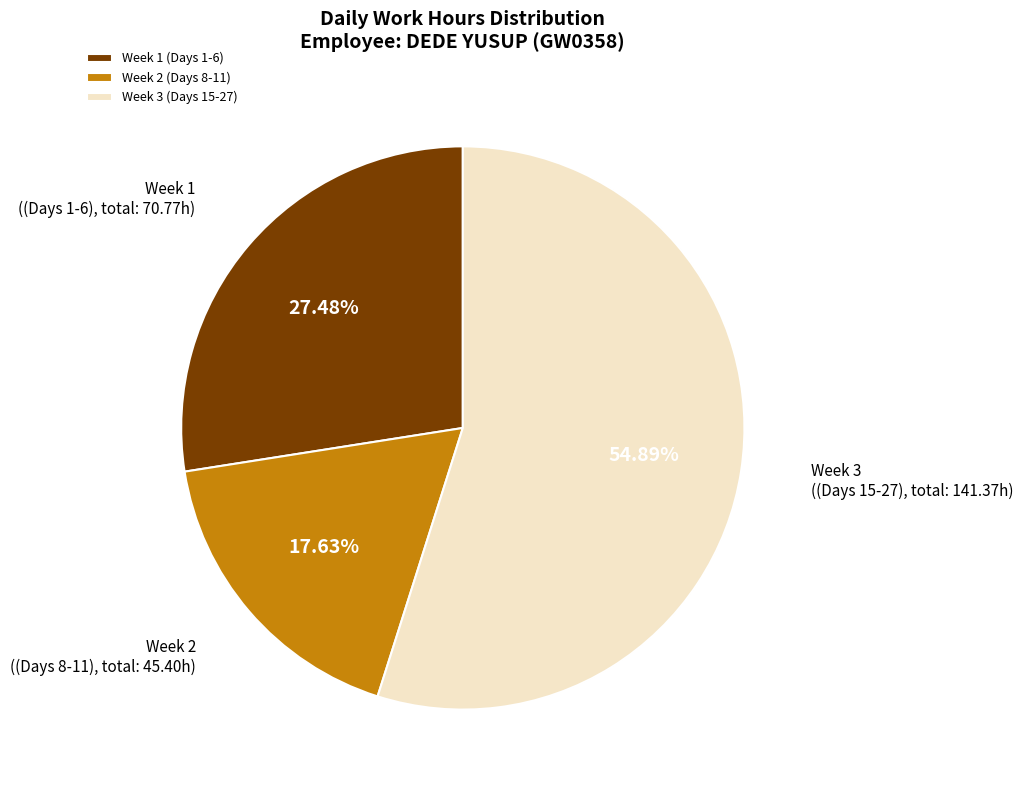

Rank the categories by value from highest to lowest.

Week 3 (Days 15-27), Week 1 (Days 1-6), Week 2 (Days 8-11)